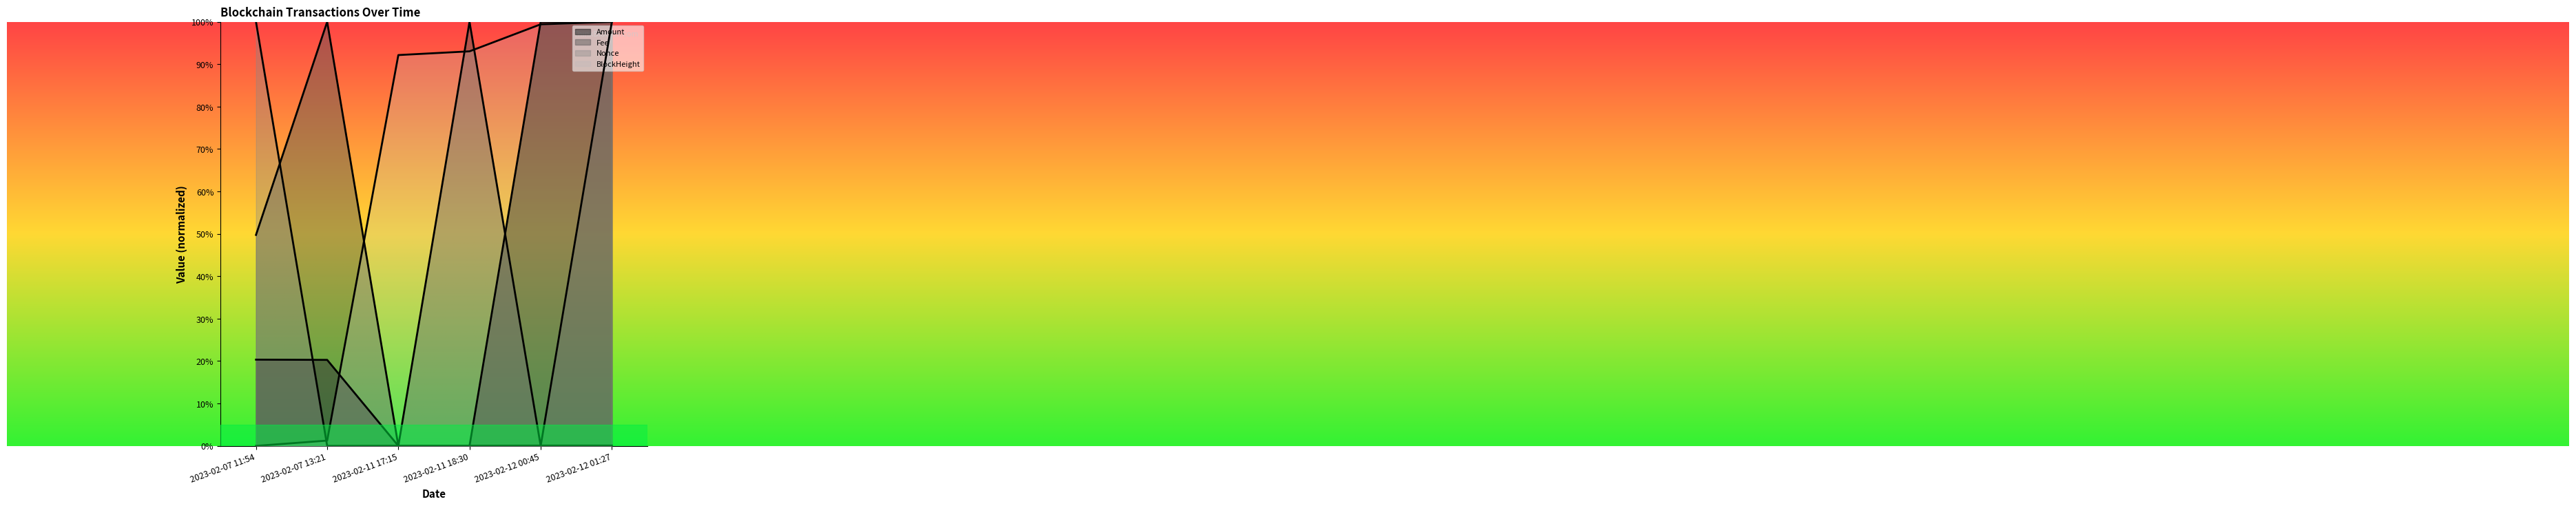

Rank the series at 2023-02-07 11:54 from highest to lowest value.

Nonce, Fee, Amount, BlockHeight